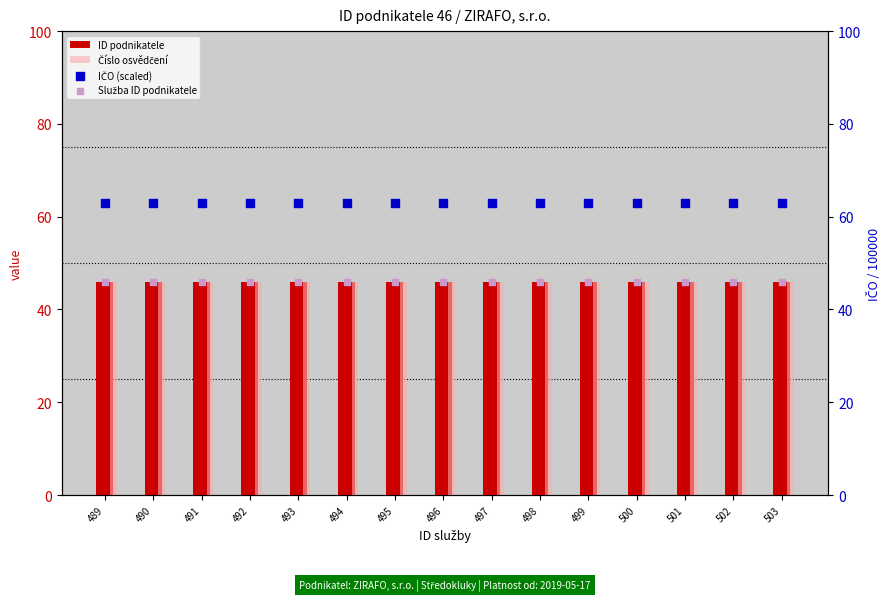

What is the total value across all series at 491?

201.0